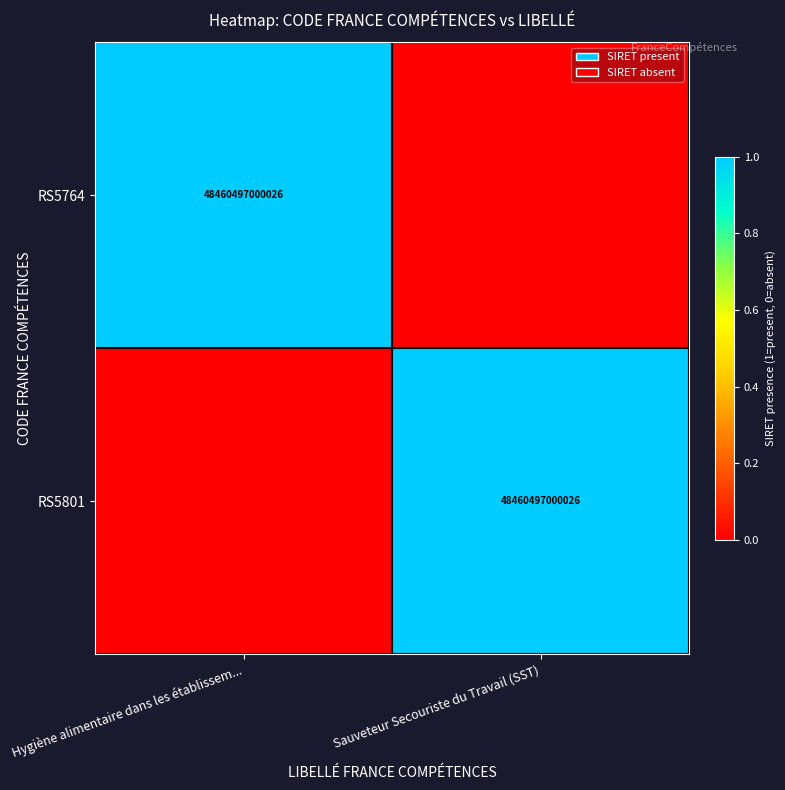

Which has a higher value, Sauveteur Secouriste du Travail (SST) or Hygiène alimentaire dans les établissem...?

Hygiène alimentaire dans les établissem...